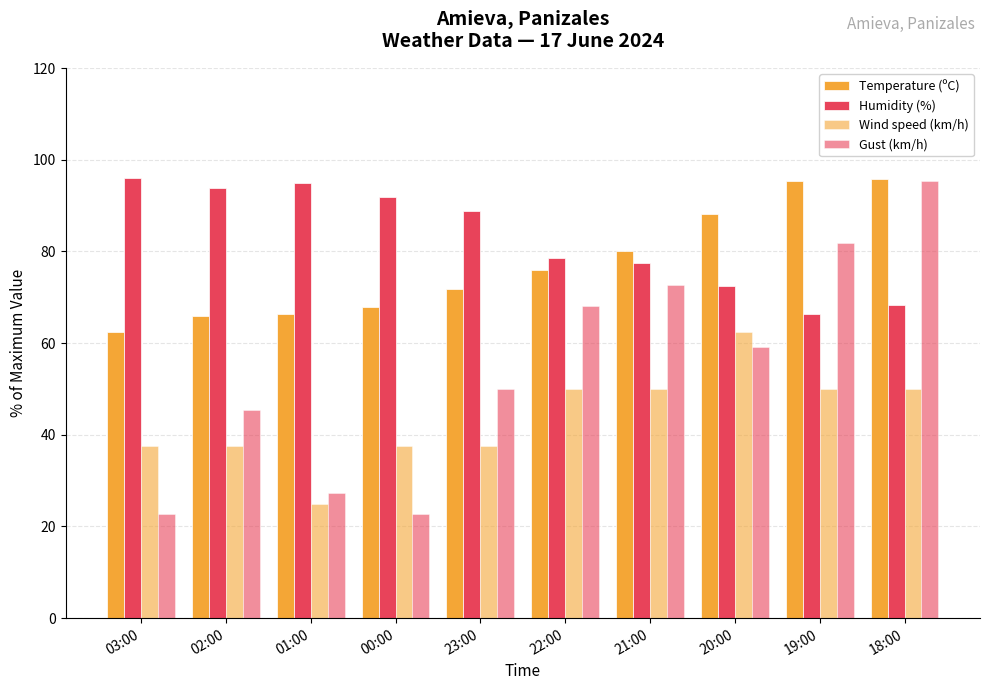

What is the value of the Wind speed (km/h) bar at the 8th from the left?

62.5